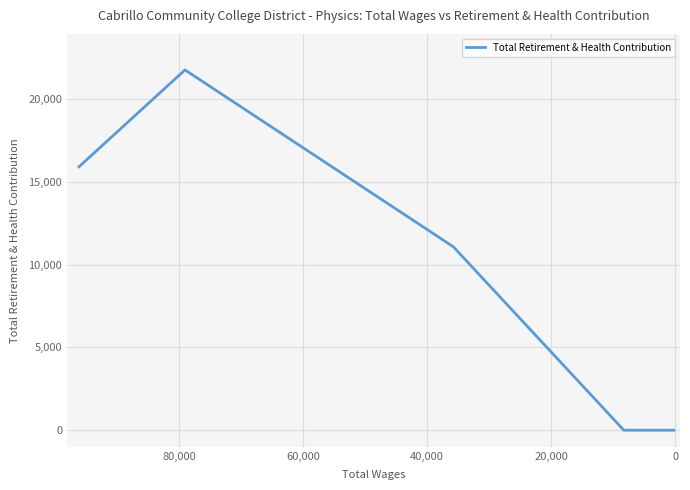

True or false: the data shows -8957.1 at 7.

False